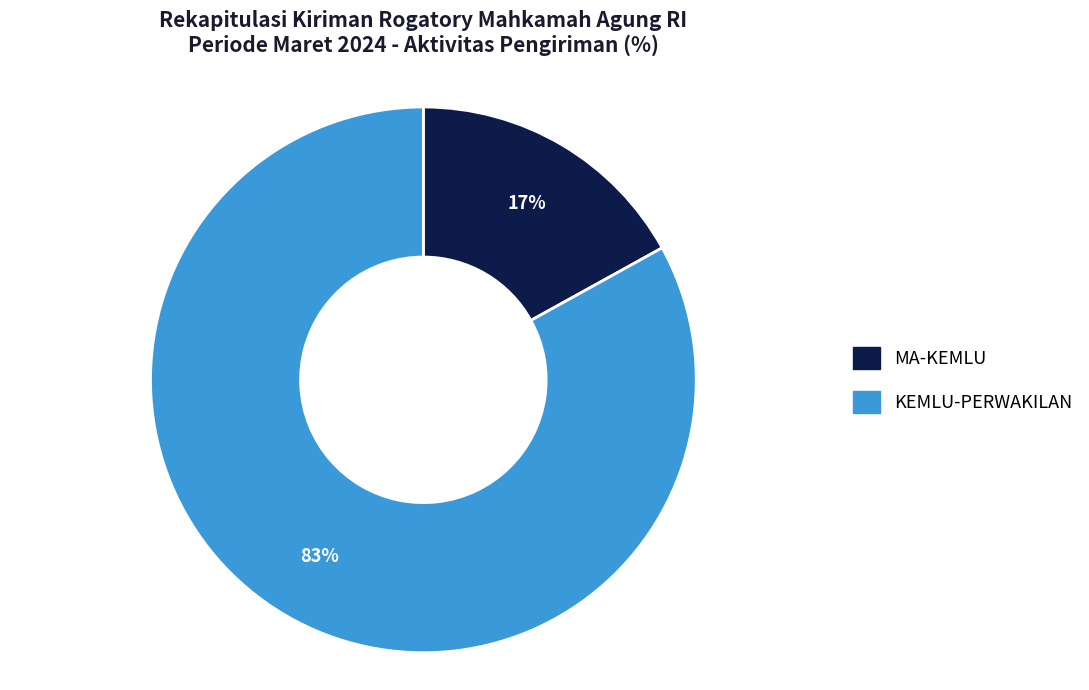

Which category has the smallest portion of the pie?

MA-KEMLU